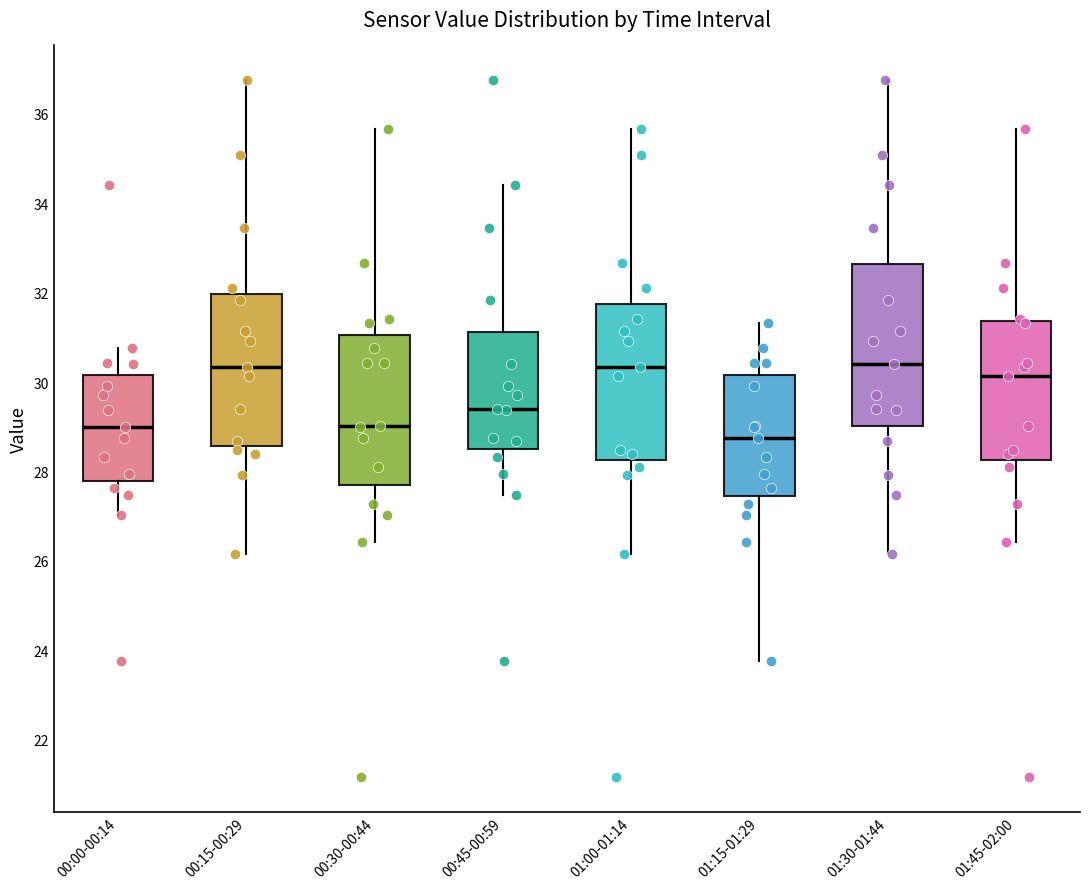

Reading left to right, read every box against the y-axis: the position of its median line, the range the box covers, and the ends of its whiskers. The values are not printed on the chart, so give them approximately, as read against the axis.

00:00-00:14: median 29.0, box 27.8 to 30.2, whiskers 27.0 to 30.8
00:15-00:29: median 30.4, box 28.6 to 32.0, whiskers 26.2 to 36.8
00:30-00:44: median 29.0, box 27.6 to 31.0, whiskers 26.4 to 35.6
00:45-00:59: median 29.4, box 28.6 to 31.2, whiskers 27.4 to 34.4
01:00-01:14: median 30.4, box 28.2 to 31.8, whiskers 26.2 to 35.6
01:15-01:29: median 28.8, box 27.4 to 30.2, whiskers 23.8 to 31.4
01:30-01:44: median 30.4, box 29.0 to 32.6, whiskers 26.2 to 36.8
01:45-02:00: median 30.2, box 28.2 to 31.4, whiskers 26.4 to 35.6